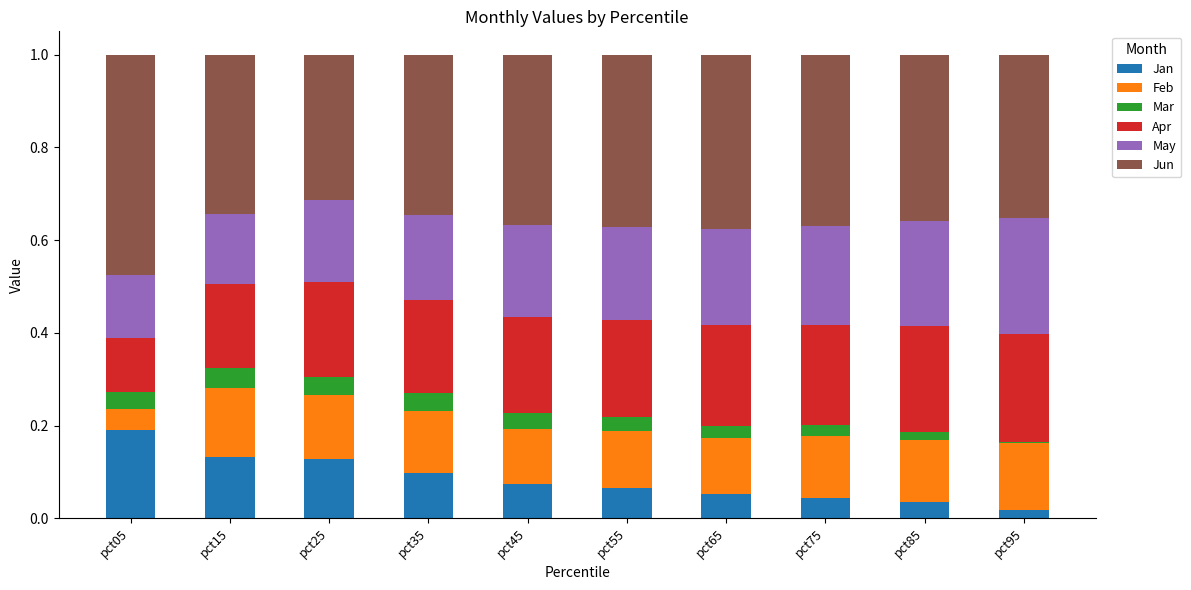

The value of Jan at pct45 is 0.1. True or false?

True